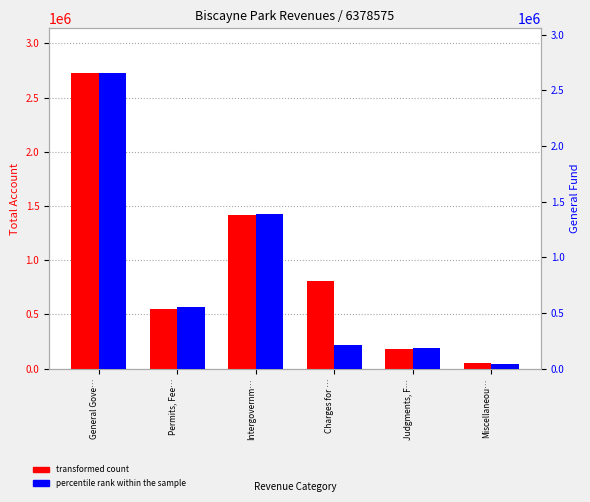

What is the sum of all percentile rank within the sample values?

5037656